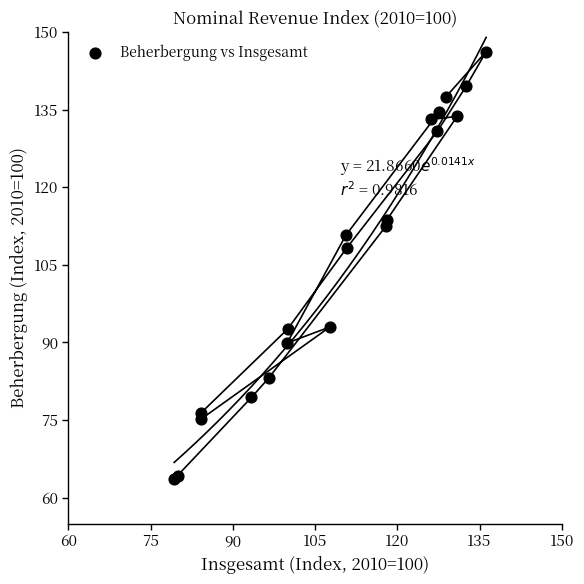

What Y value in the scatter plot is closest to 104?

108.3